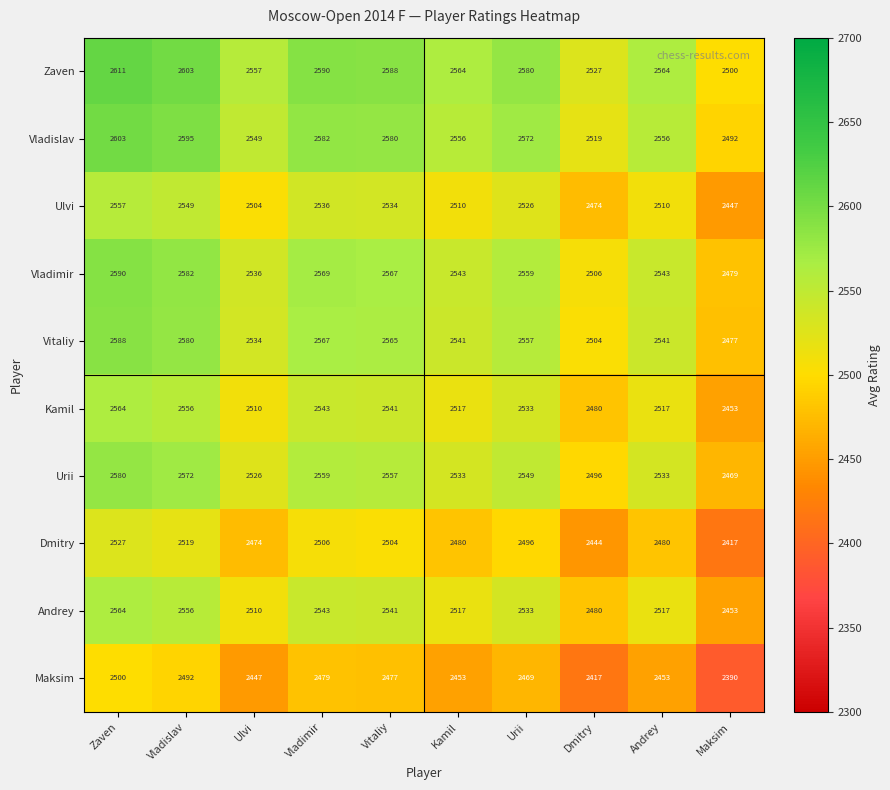

At which category is the sum across all series the highest?

Zaven